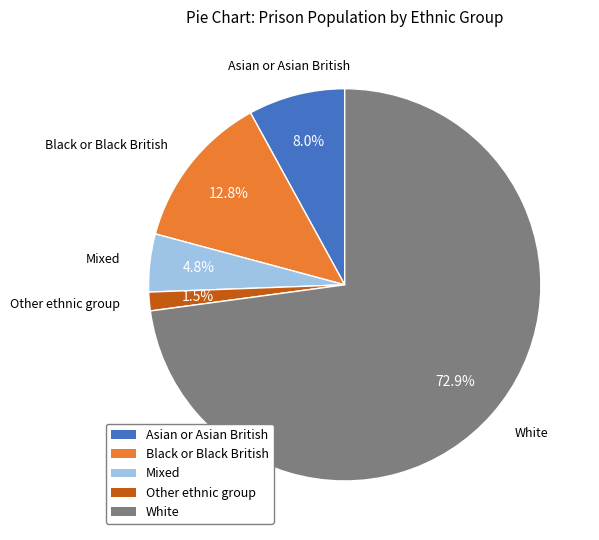

Which slice is the largest?

White